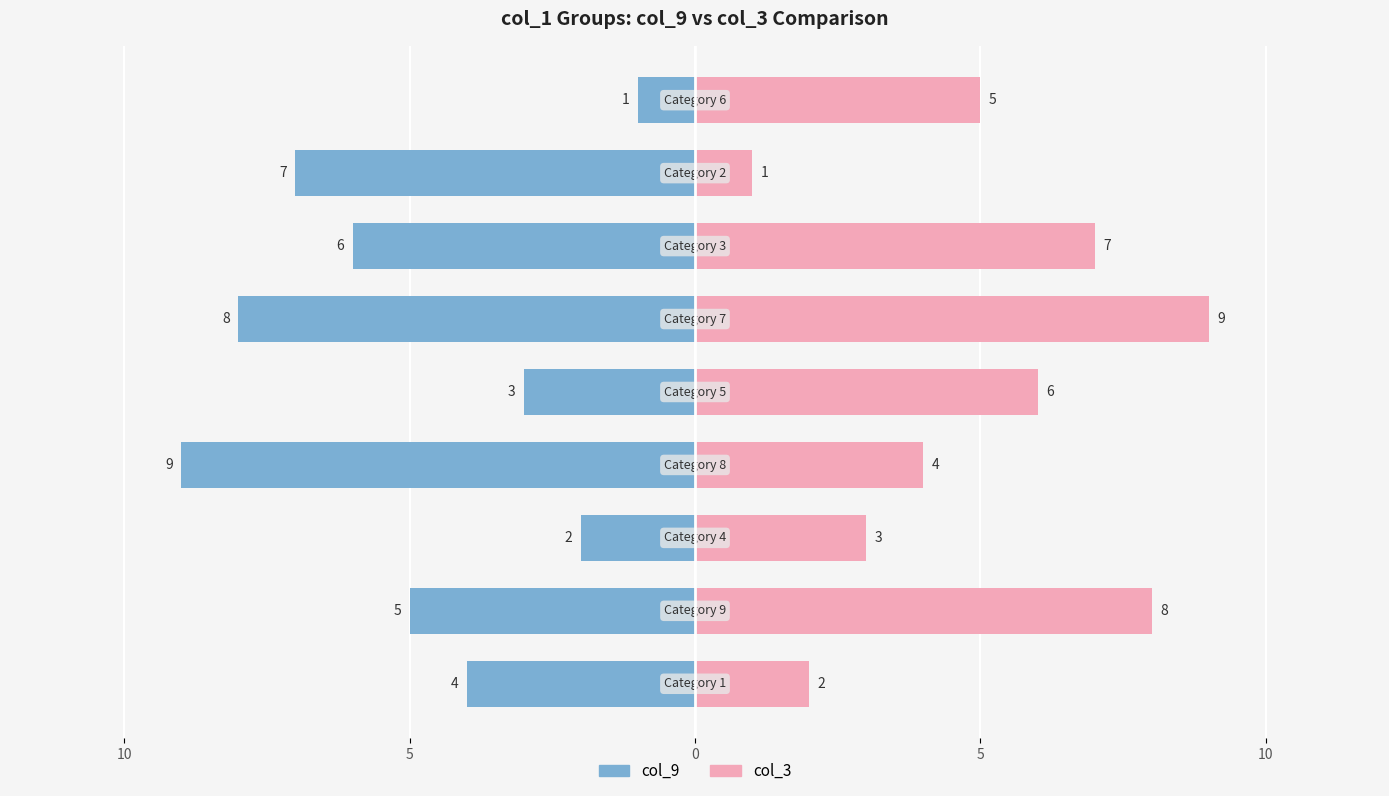

How many categories are shown in the chart?

9